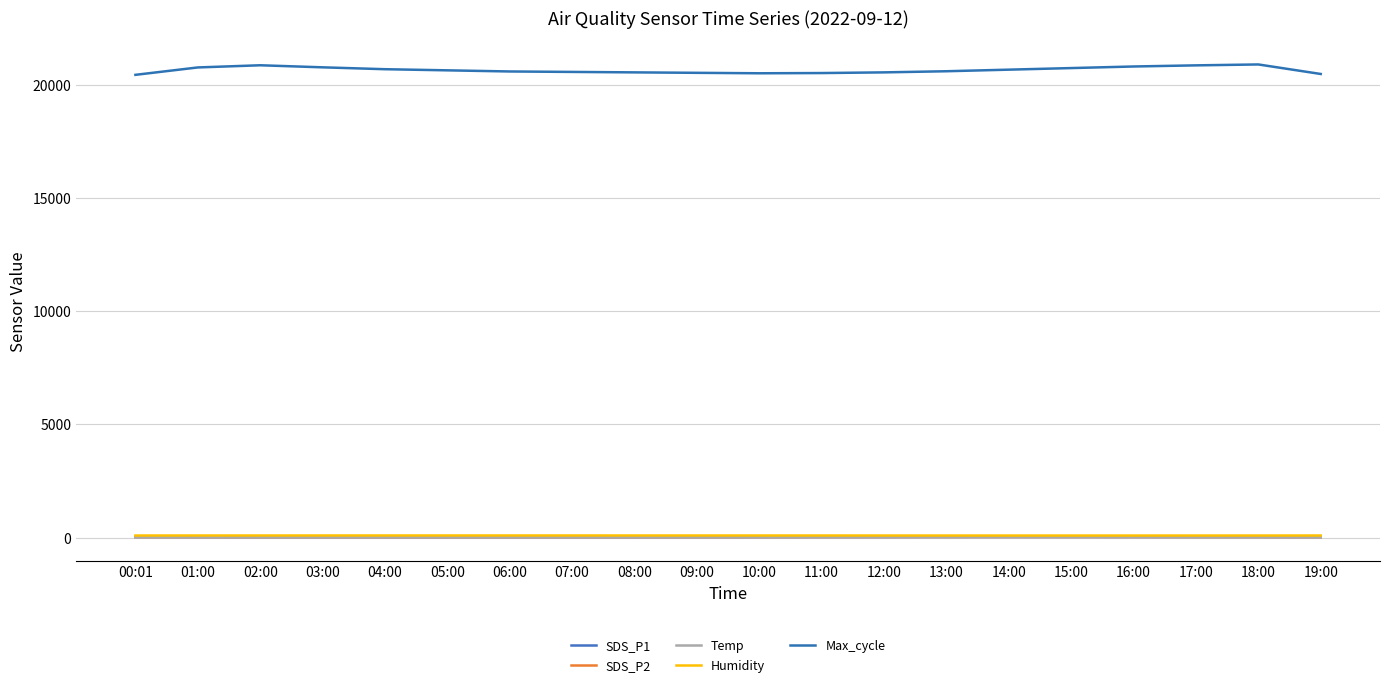

The Max_cycle series shows 35104.1 at 13:00. True or false?

False